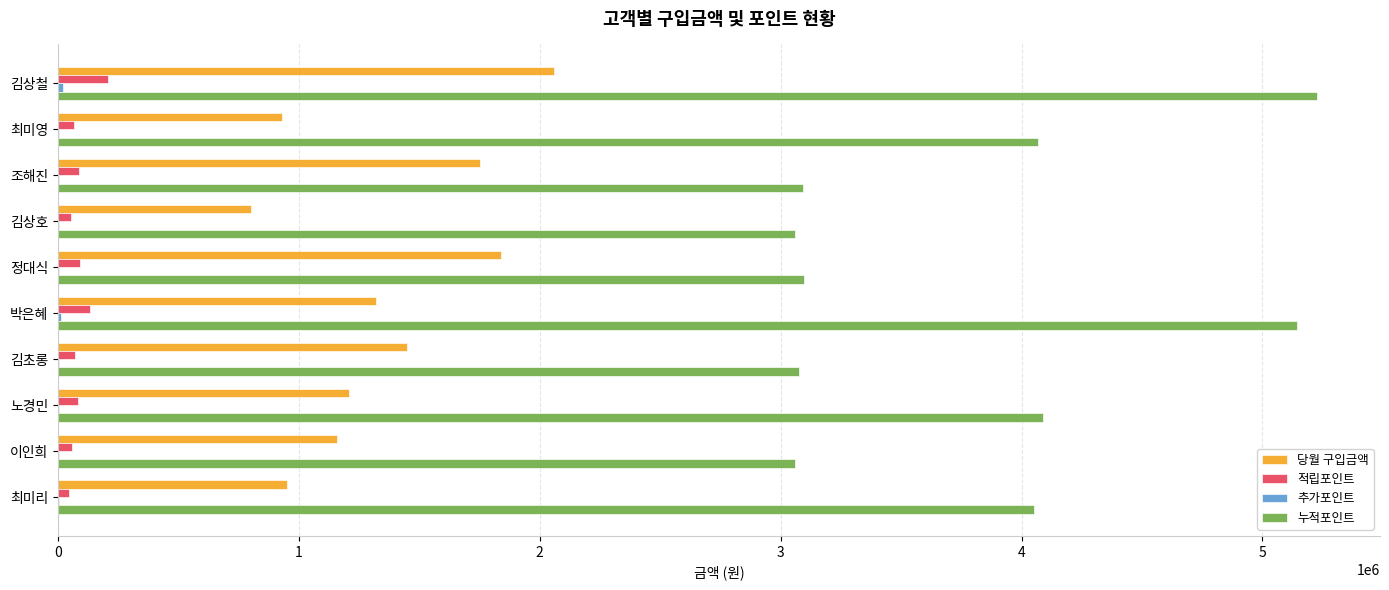

Between 조해진 and 이인희, which series saw the biggest shift?

당월 구입금액